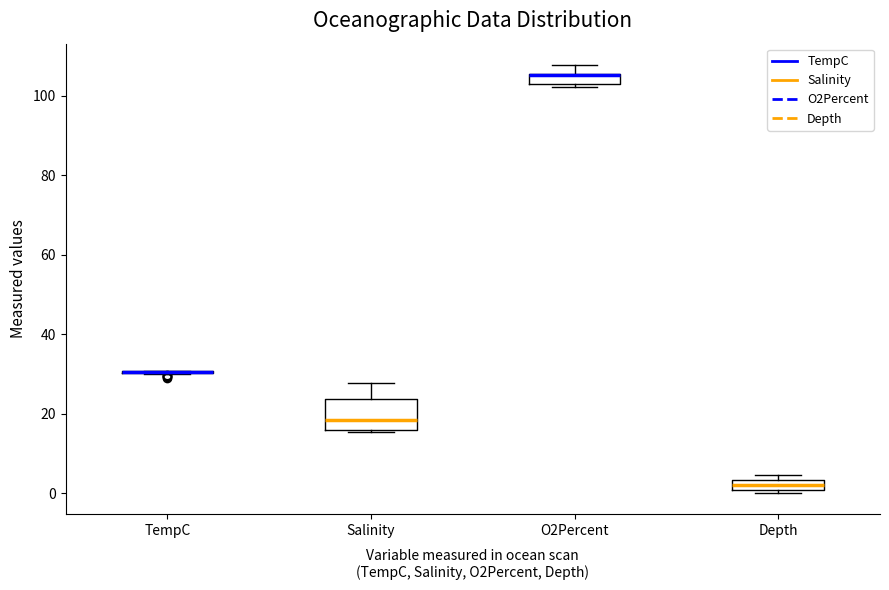

Comparing the boxes themselves (not the whiskers), which one is the tallest?

Salinity